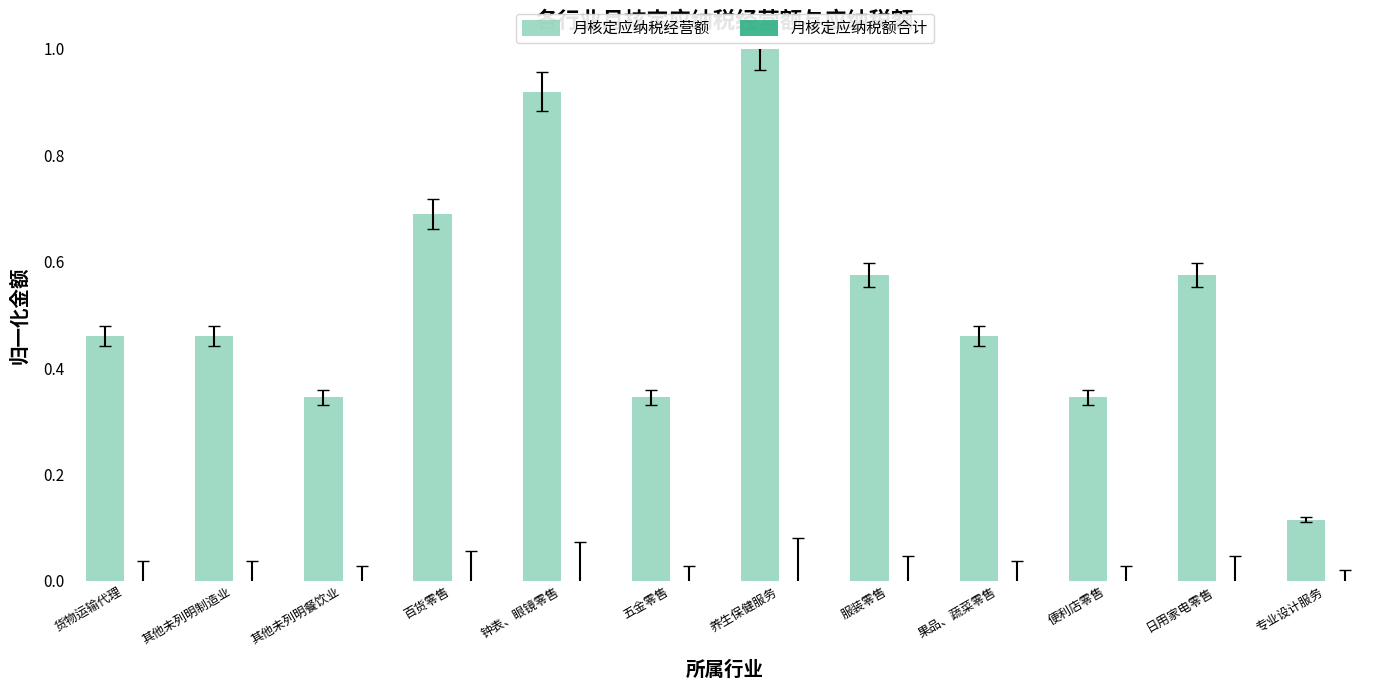

What is the difference between the values at 服装零售 and 养生保健服务?

0.4